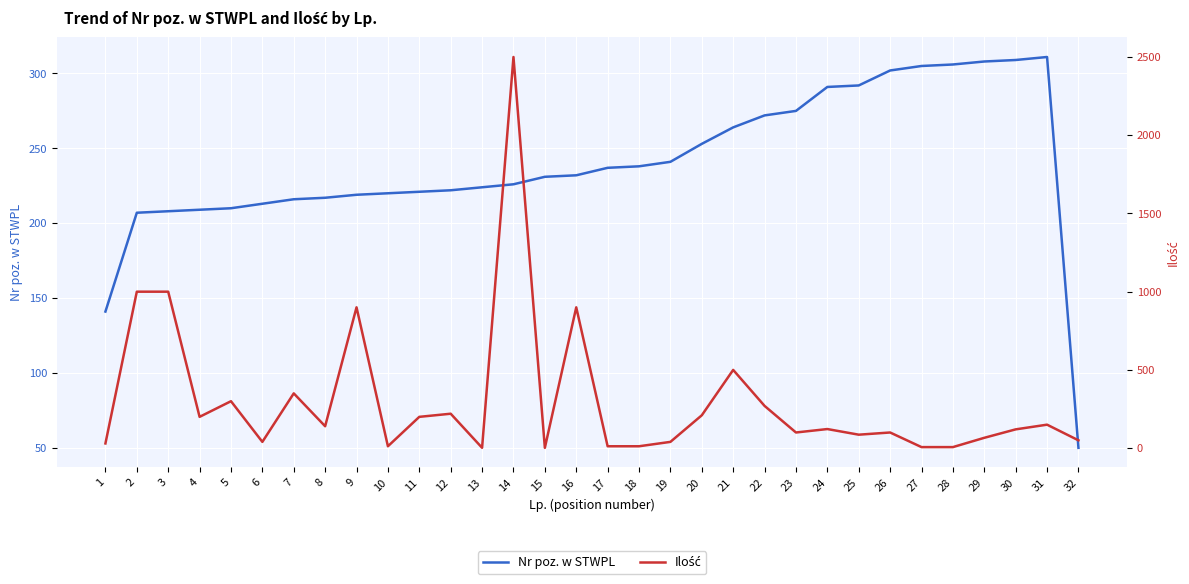

The value of Ilość at 9 is 900.0. True or false?

True